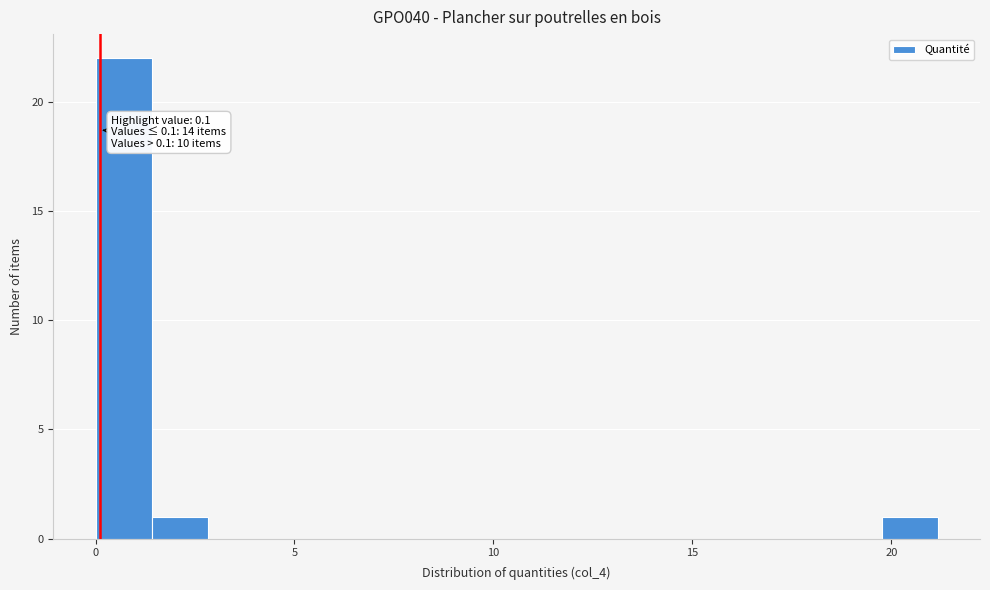

Around what value on the x-axis is the tallest bar? Give the approximate position of its centre, as read against the axis.

0.5